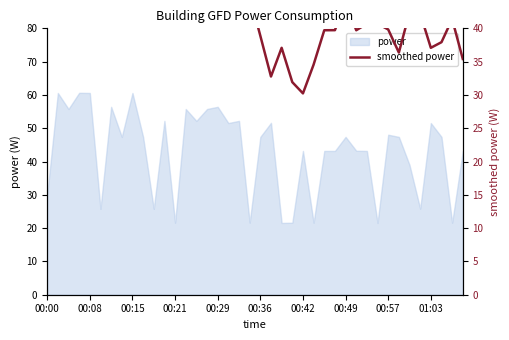

Where is the data nearest to the value 42?

35